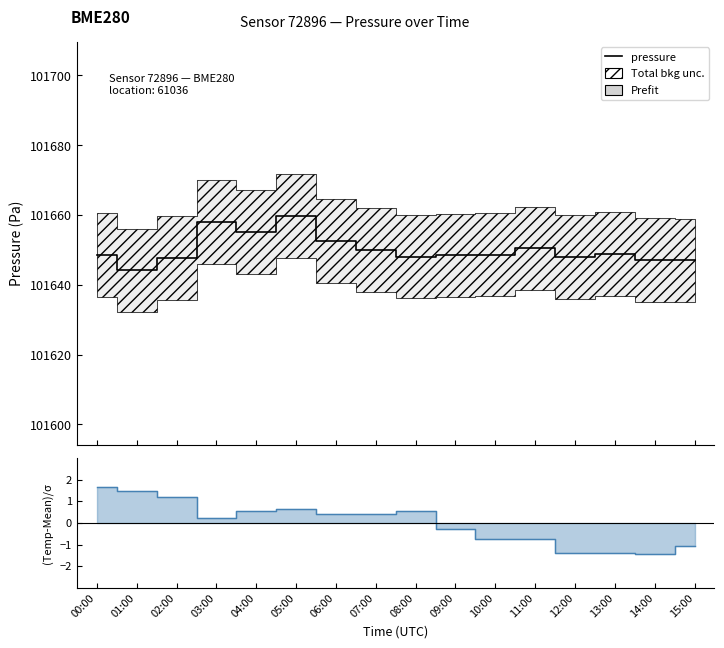

Which series has the largest total across all categories?

pressure